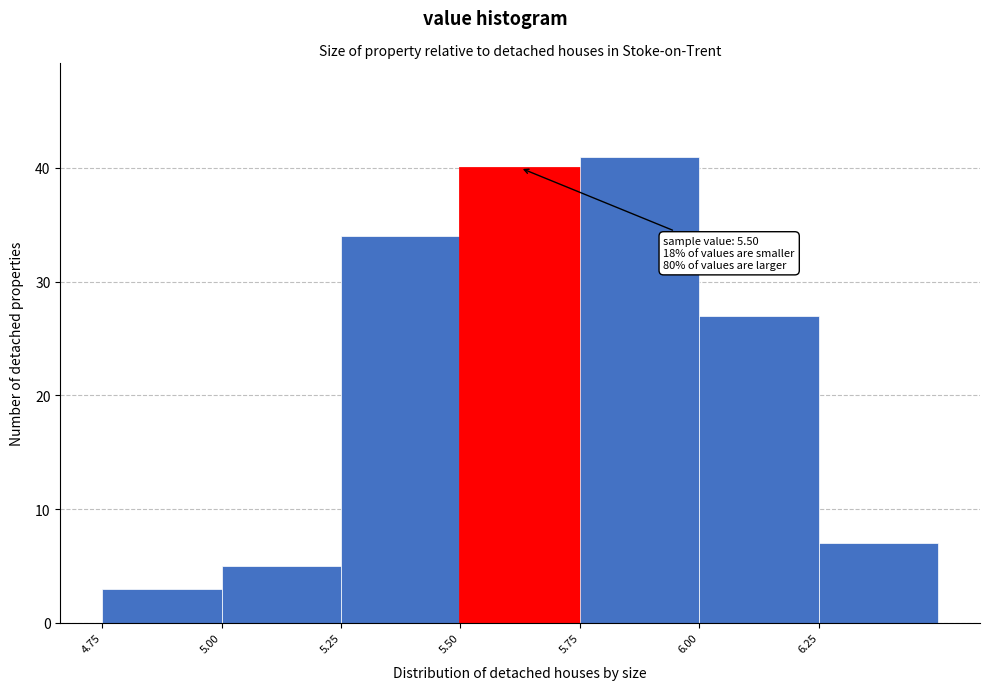

Which range on the x-axis has the tallest bar?

5.75 to 6.00